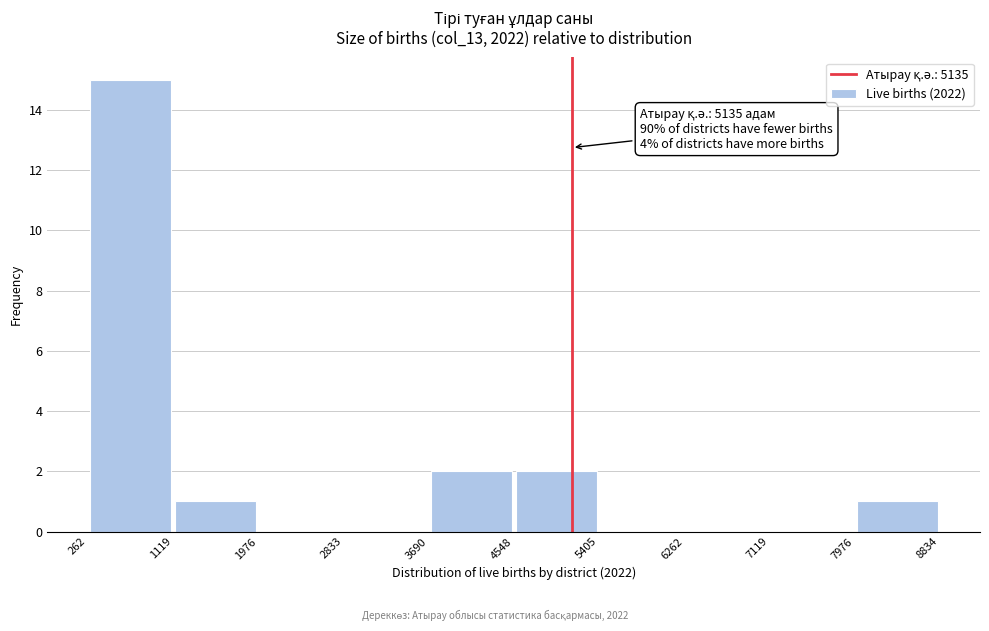

Over which range of the x-axis is the bar tallest?

262 to 1119